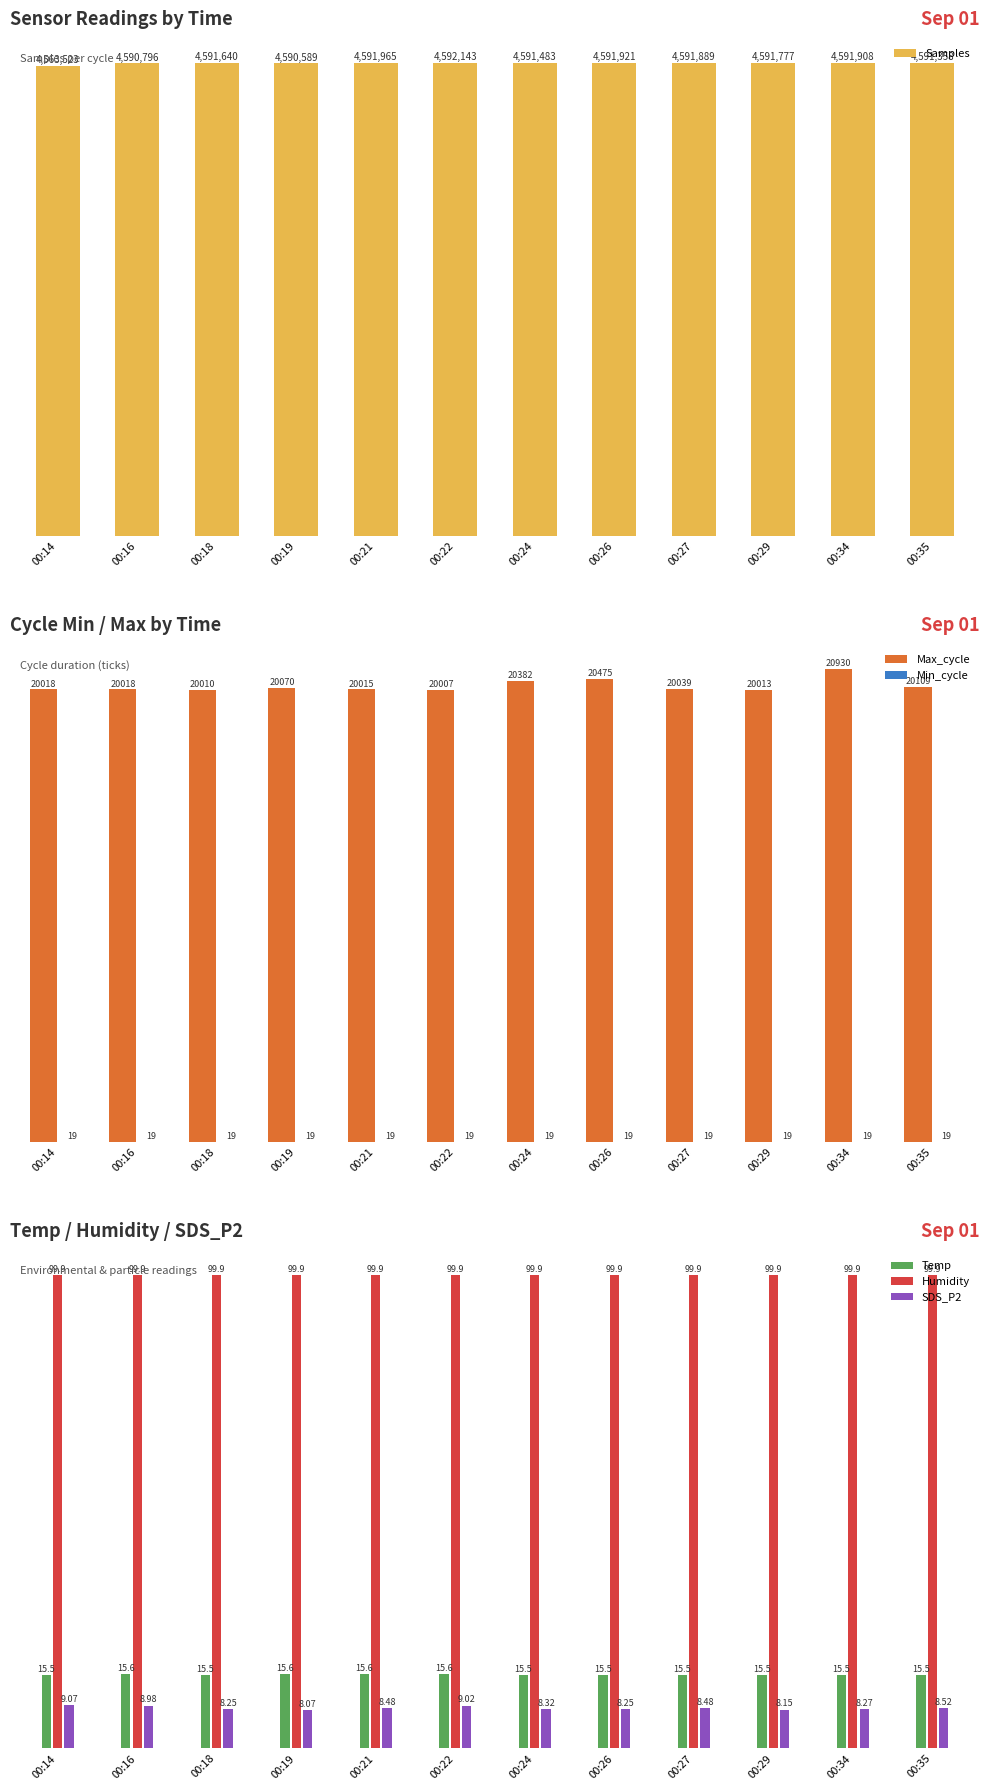

Between 00:27 and 00:24, which is larger?

00:27